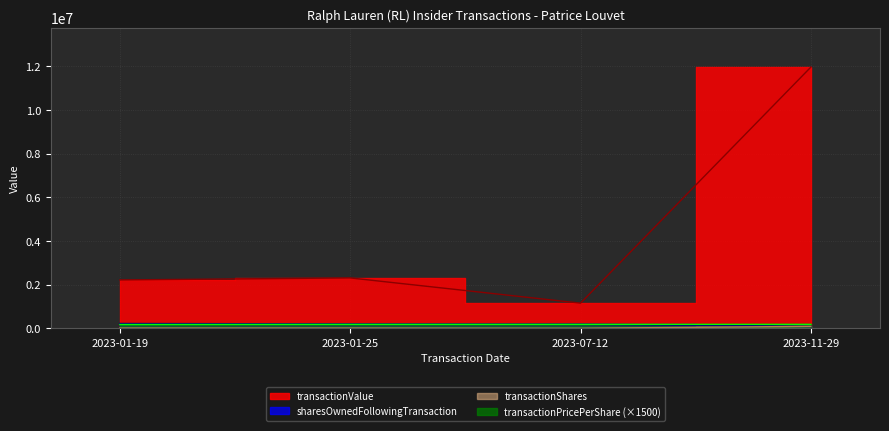

True or false: transactionPricePerShare and transactionValue cross at least once.

False